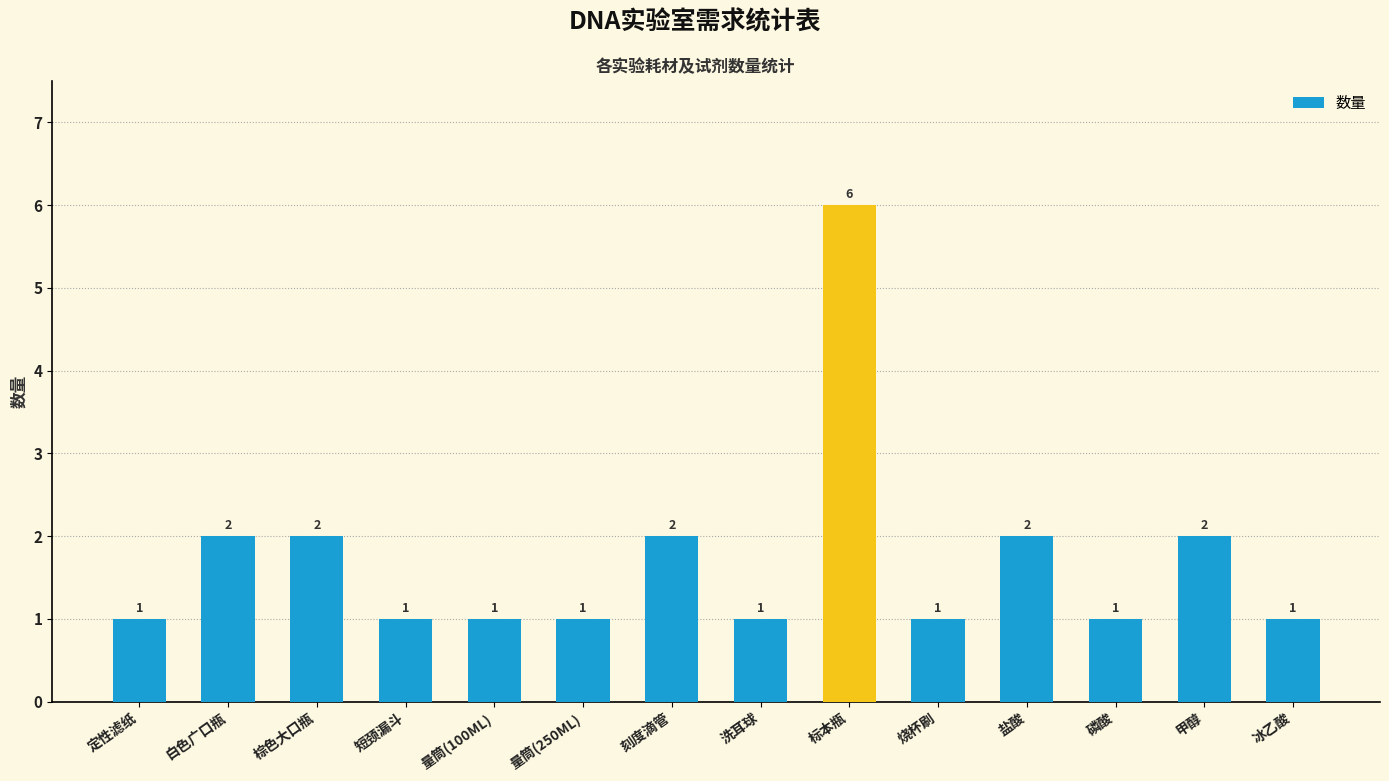

What is the ratio of the value at 量筒(100ML) to the value at 标本瓶?

0.2